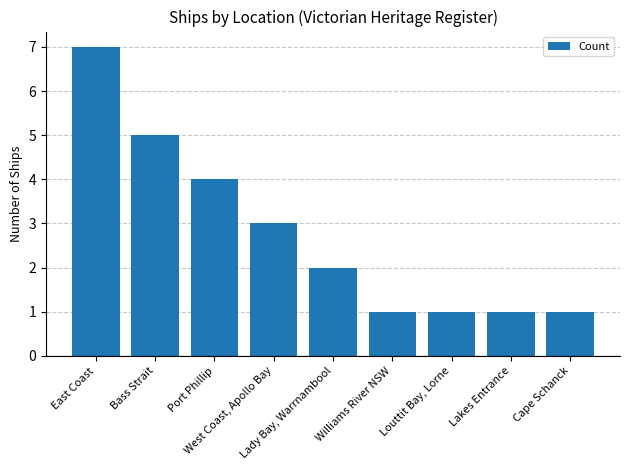

What is the value of the 8th bar from the left?

1